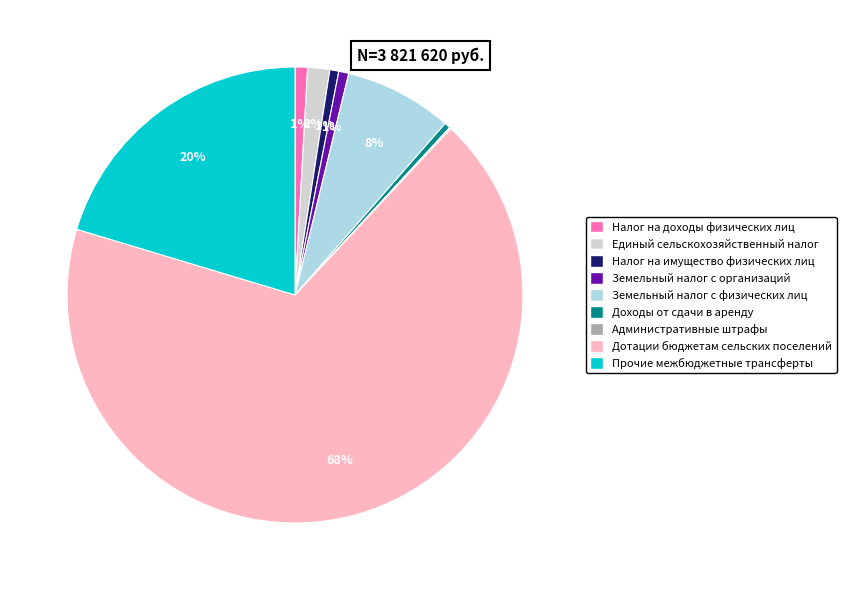

Is there a majority slice in this chart?

Yes